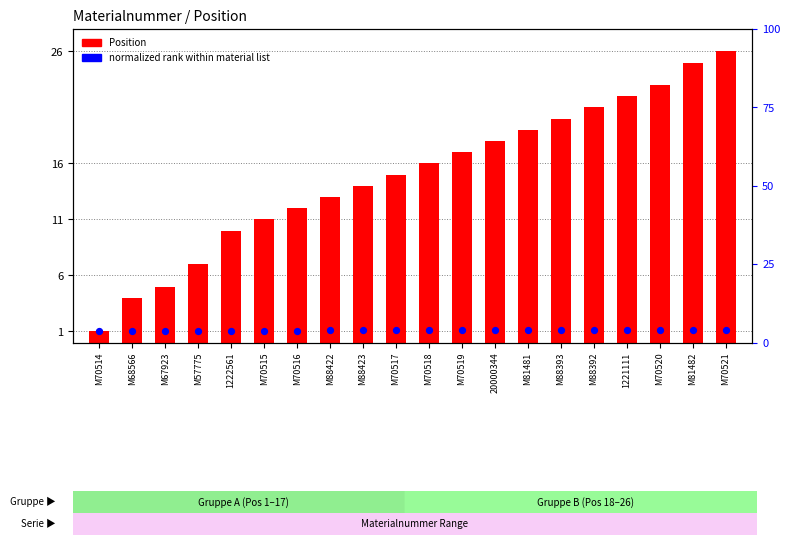

Which series has the widest spread of Y values?

Position